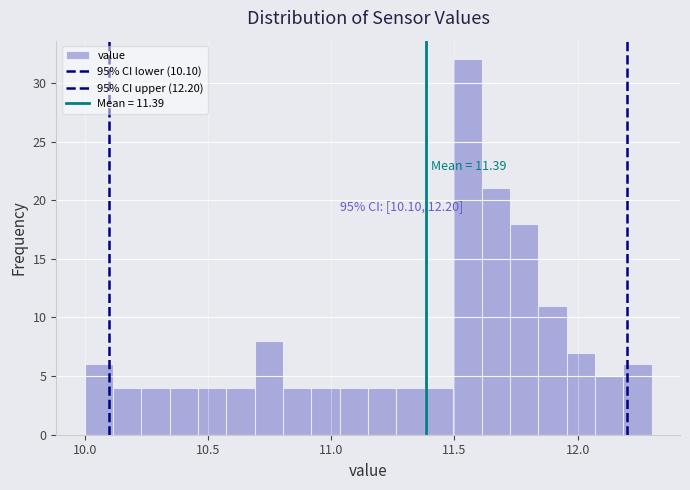

Around what value on the x-axis is the tallest bar? Give the approximate position of its centre, as read against the axis.

11.55